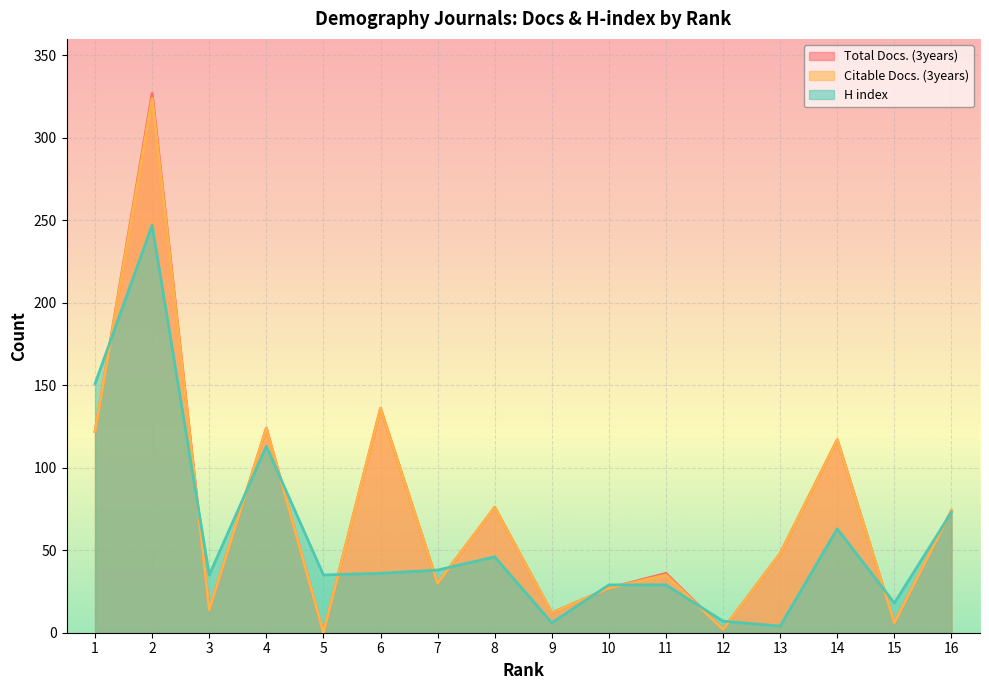

What is the spread (max minus min) of values at 3?

21